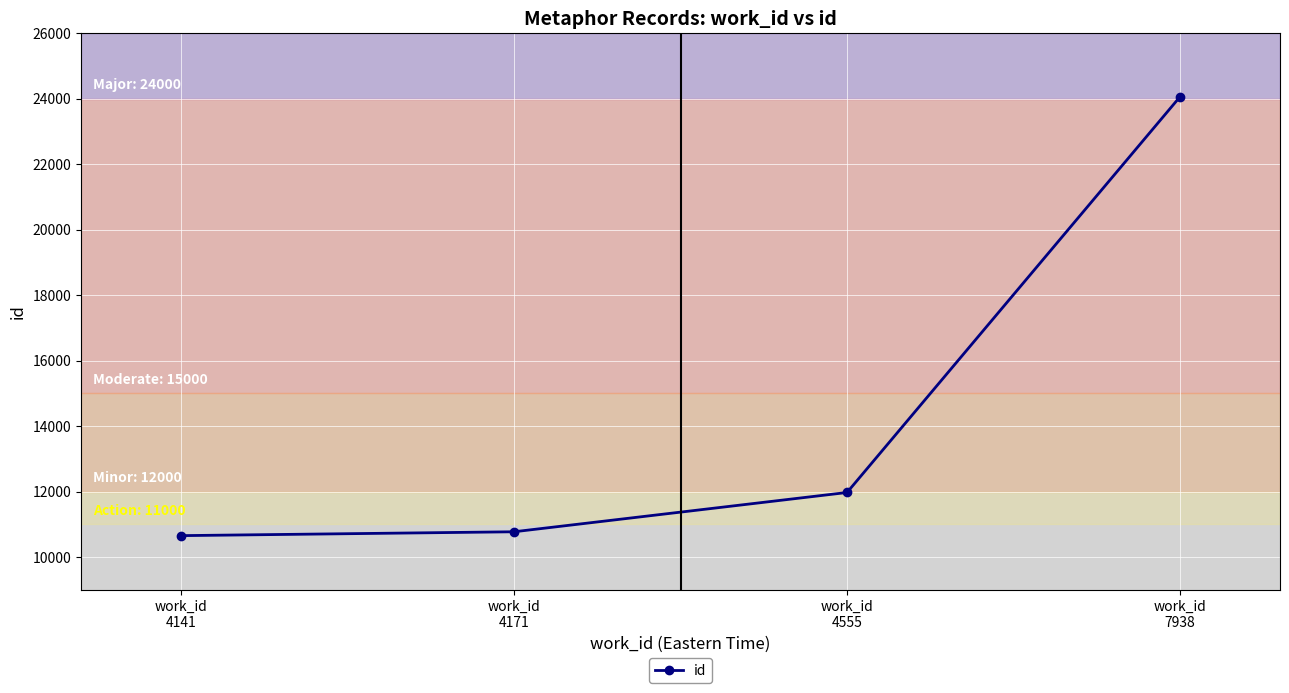

What is the value of the 2nd point from the left?

10771